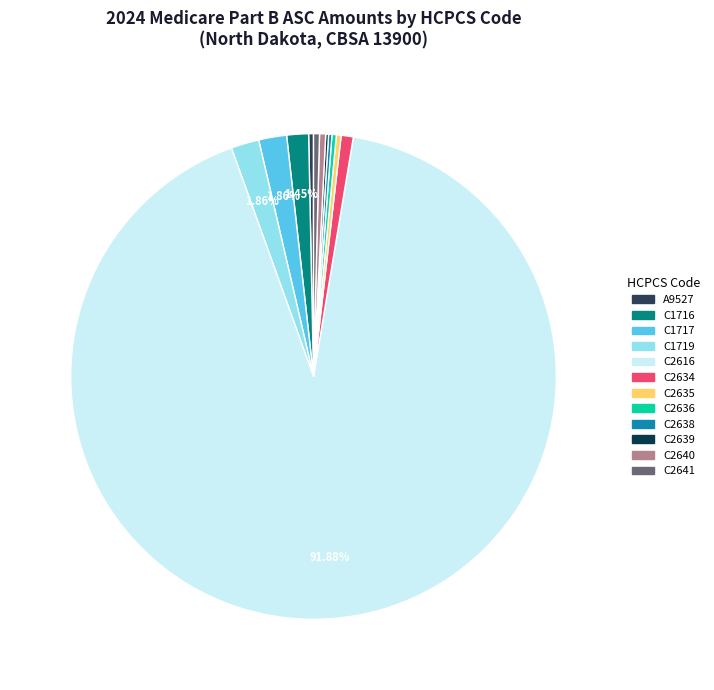

Combined, do C1719 and C2640 account for over 50%?

No